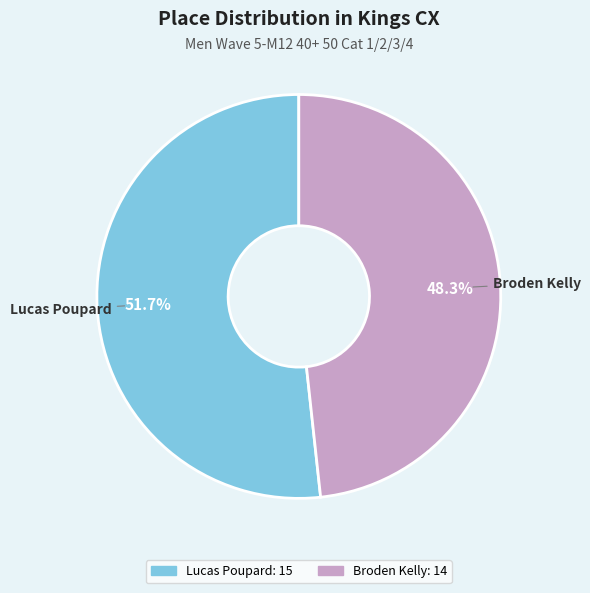

What is the total percentage of Lucas Poupard and Broden Kelly?

100.0%